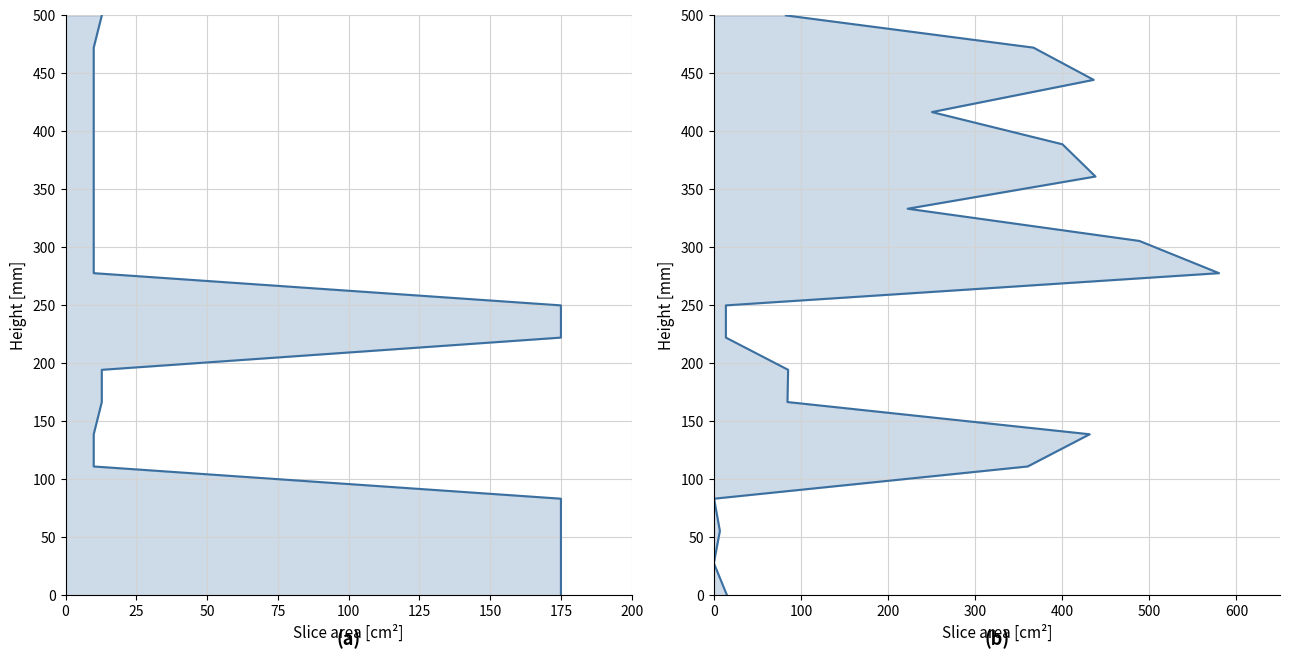

True or false: Ціна has more than 0 points higher than both neighbors.

False